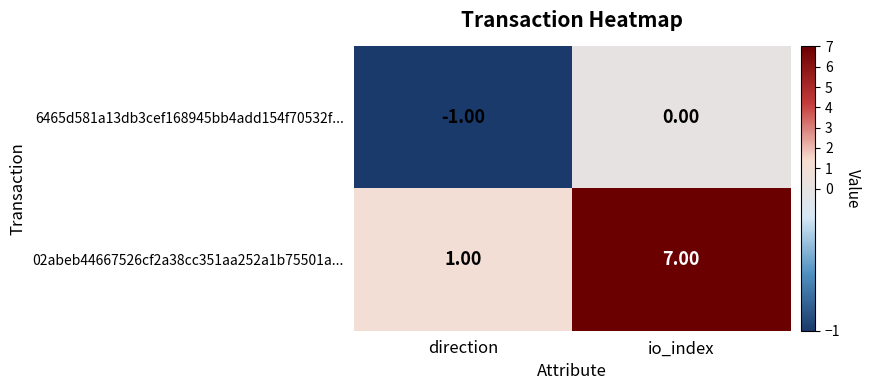

Rank the series by their average value, from highest to lowest.

02abeb44667526cf2a38cc351aa252a1b75501a..., 6465d581a13db3cef168945bb4add154f70532f...